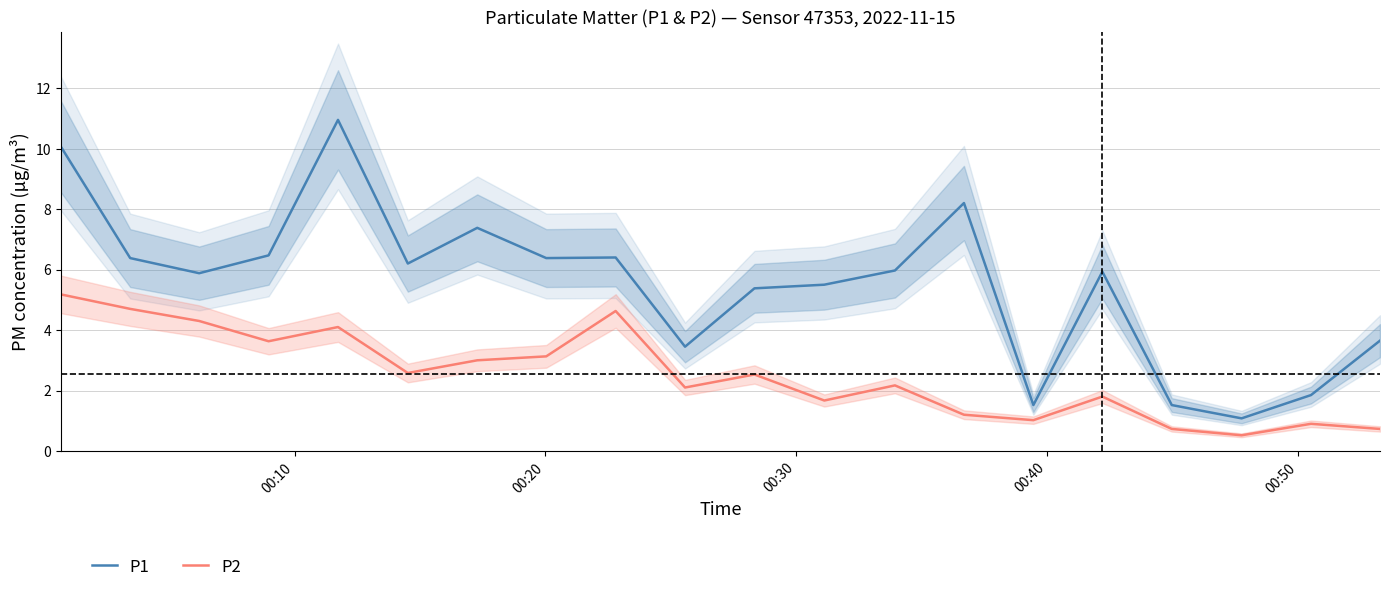

Count the number of data series in this chart.

2